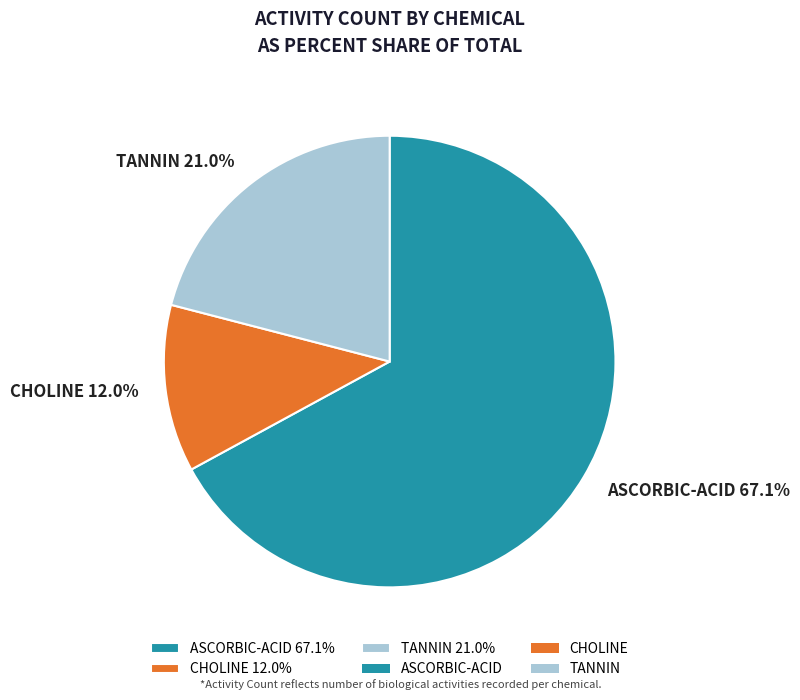

To the nearest percent, what percentage of the pie is CHOLINE?

12%